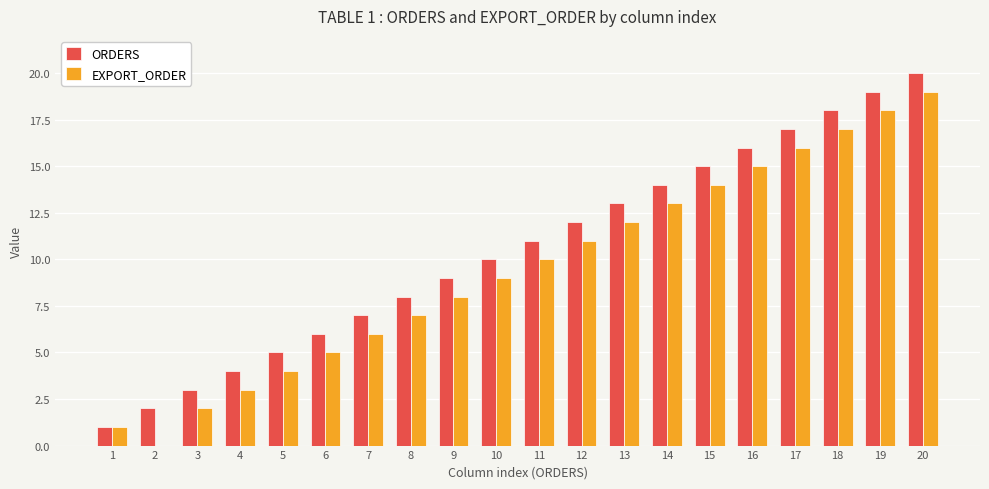

True or false: EXPORT_ORDER has a value of 7 at 5.

False